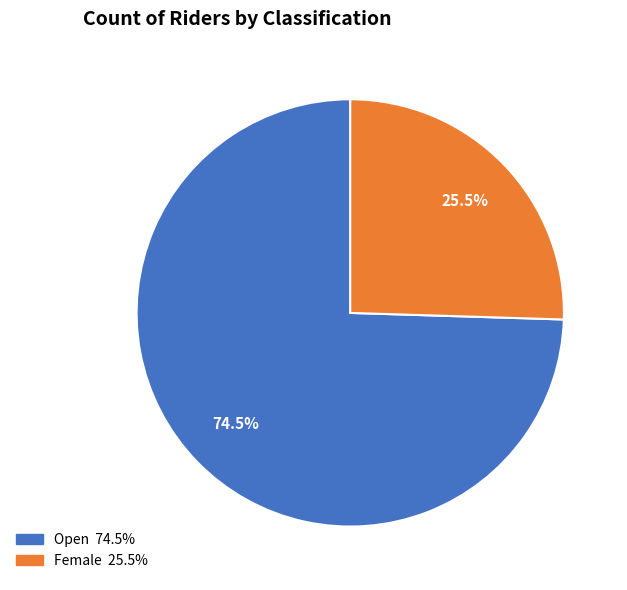

Between Female and Open, which is larger?

Open